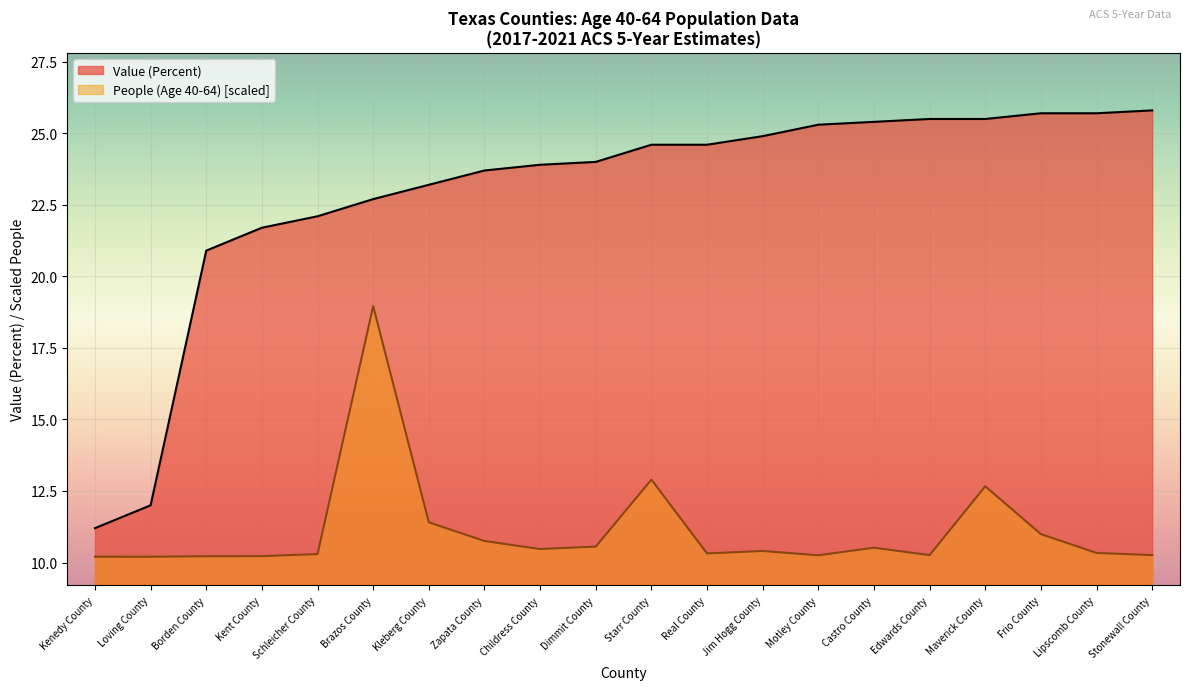

At which label does Value (Percent) first exceed 24?

Starr County